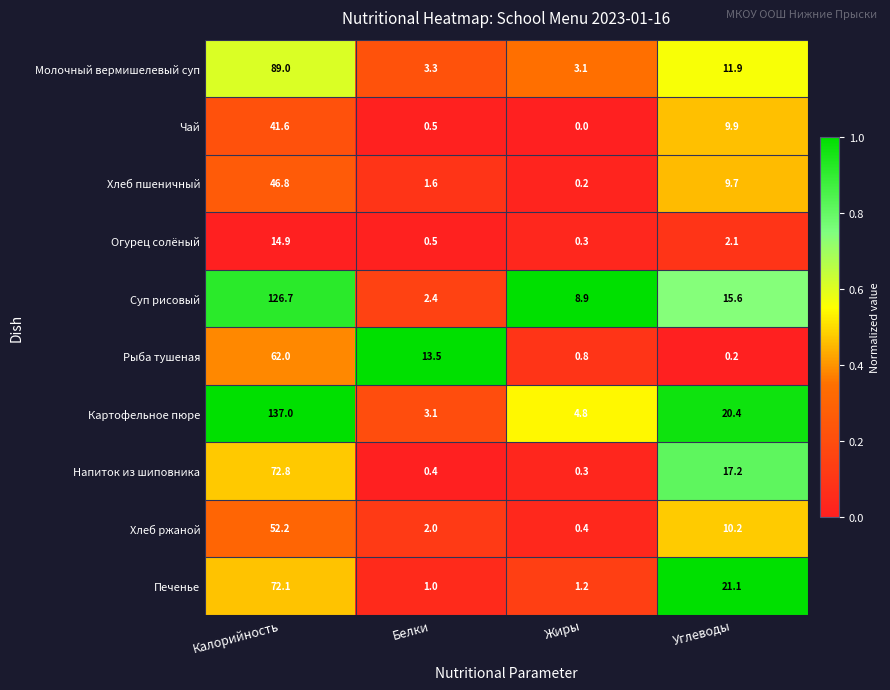

At Калорийность, list the series in order from smallest to largest.

Огурец солёный, Чай, Хлеб пшеничный, Хлеб ржаной, Рыба тушеная, Печенье, Напиток из шиповника, Молочный вермишелевый суп, Суп рисовый, Картофельное пюре